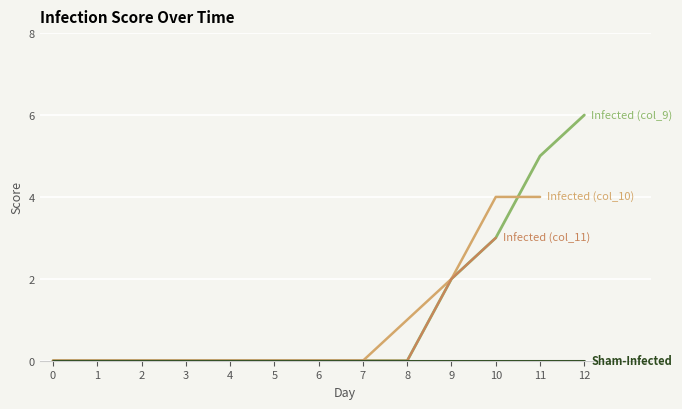

Rank the series at 12 from lowest to highest value.

Sham-Infected, Infected